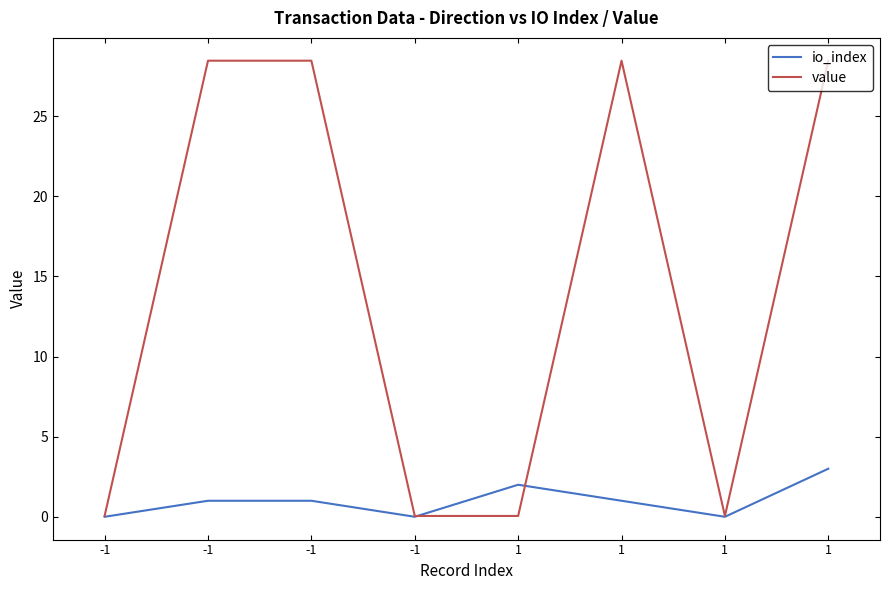

The value of io_index at 1 is 3.0. True or false?

True